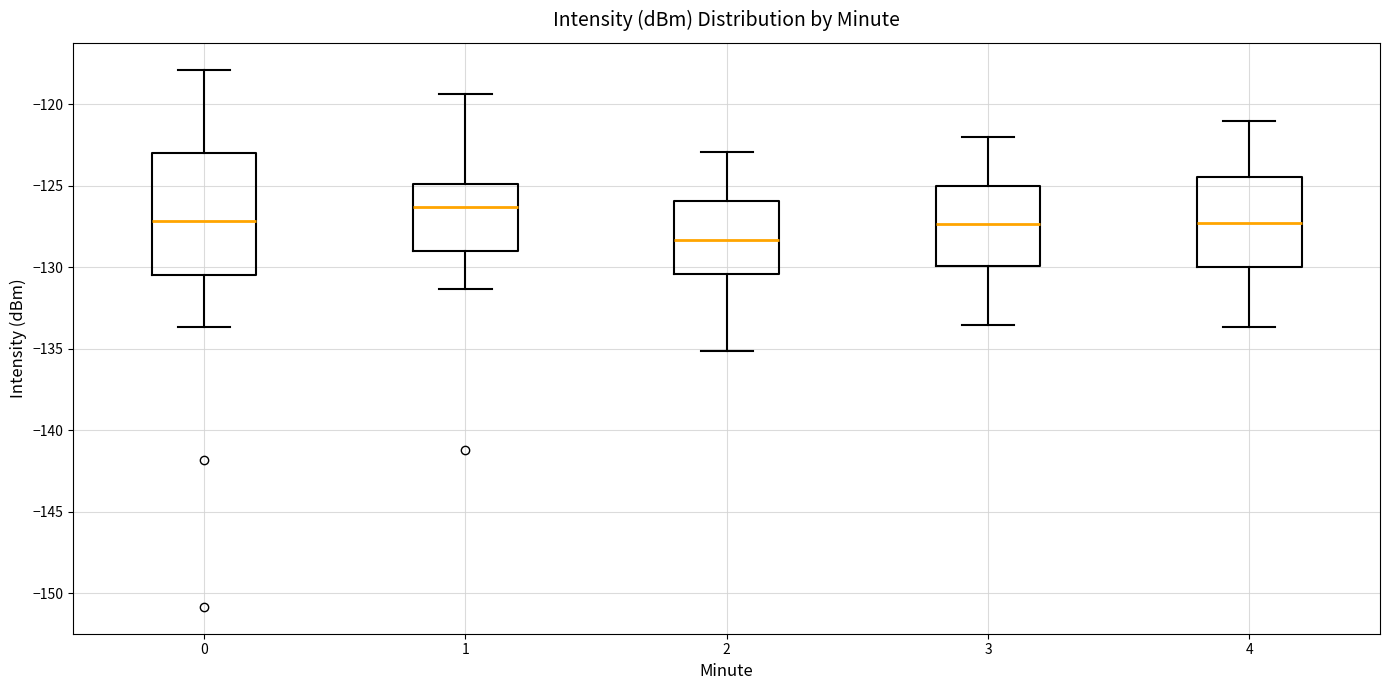

Reading left to right, transcribe this box plot: for each box, give where its median line is, the range the box spans, and where its two whiskers end, as read against the y-axis. The values are not printed on the chart, so give them approximately, as read against the axis.

0: median -127.0, box -130.5 to -123.0, whiskers -133.5 to -118.0
1: median -126.5, box -129.0 to -125.0, whiskers -131.5 to -119.5
2: median -128.5, box -130.5 to -126.0, whiskers -135.0 to -123.0
3: median -127.5, box -130.0 to -125.0, whiskers -133.5 to -122.0
4: median -127.5, box -130.0 to -124.5, whiskers -133.5 to -121.0